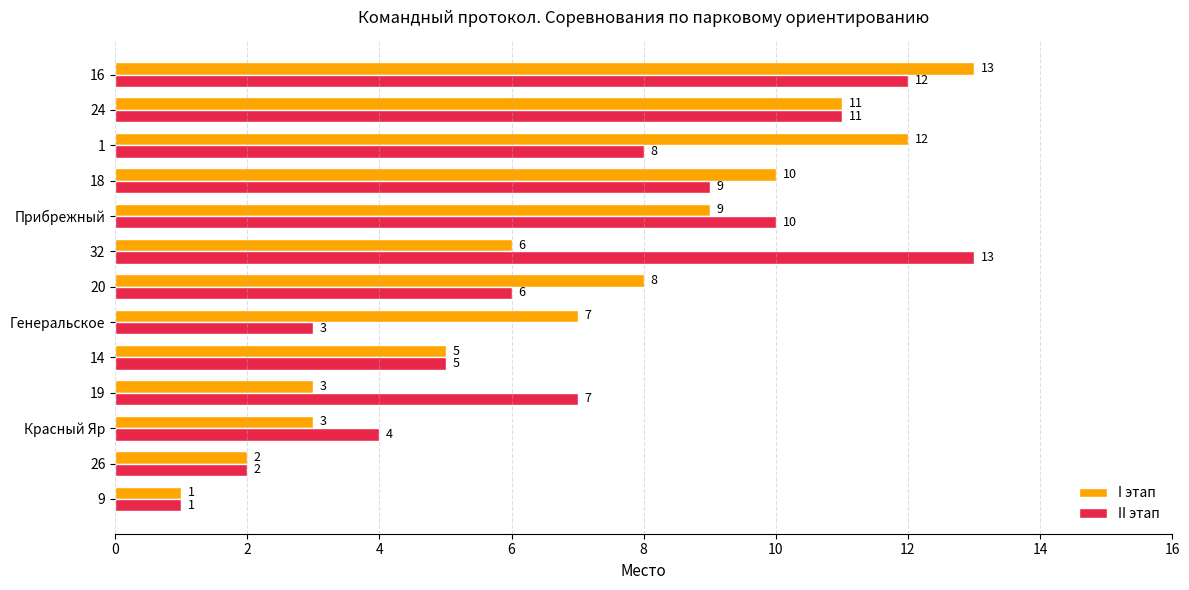

The value of I этап at Красный Яр is 3. True or false?

True